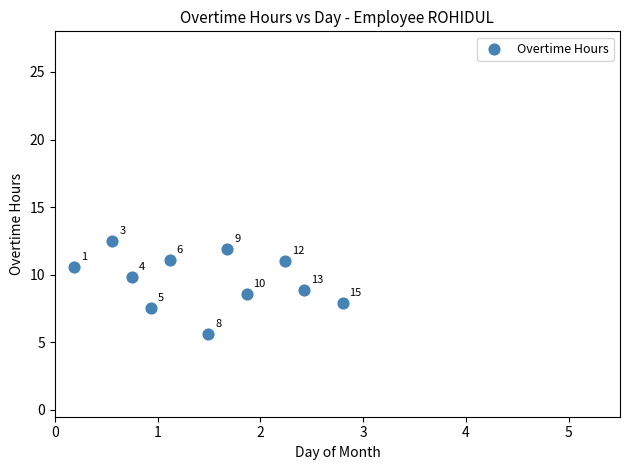

What is the average Y value?

9.6